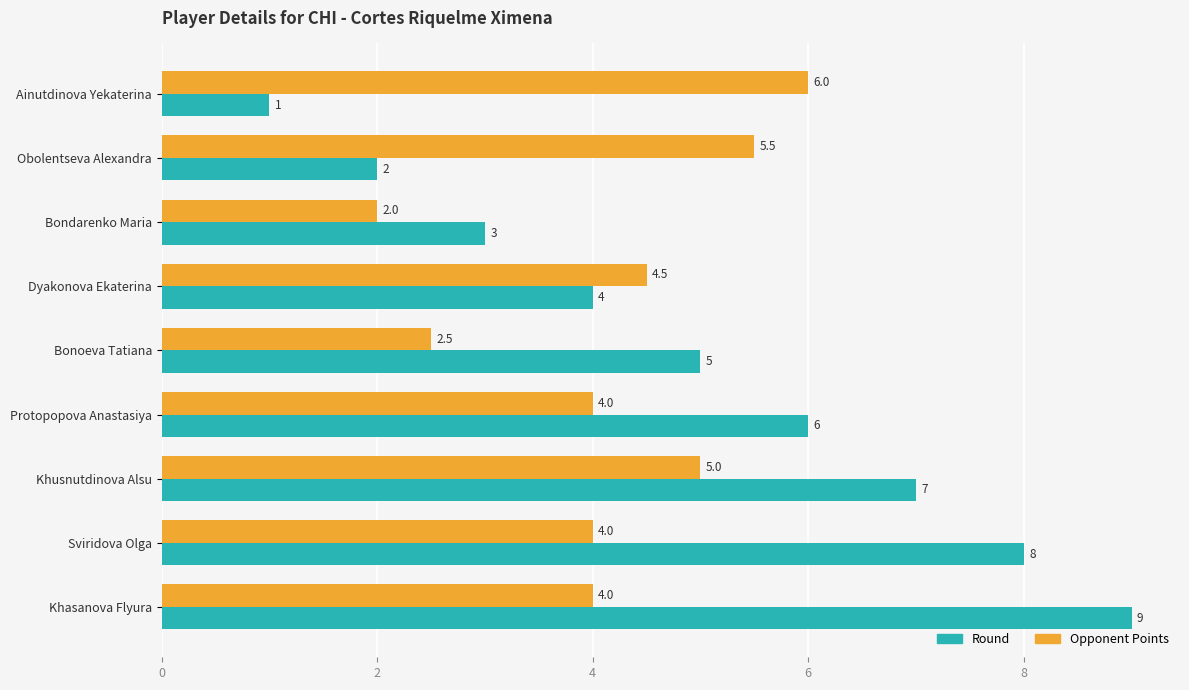

What is the difference between the maximum and minimum values in the Opponent Points series?

4.0